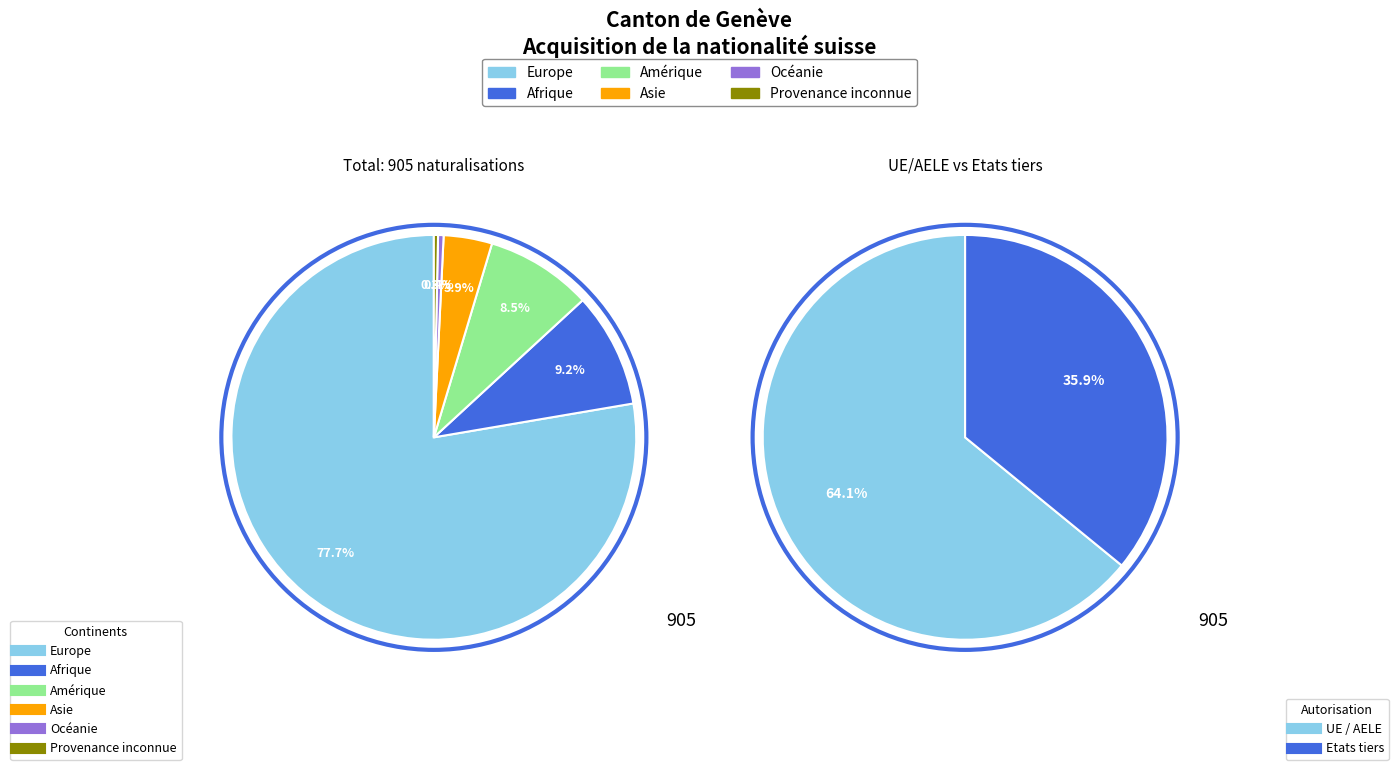

The Amérique slice represents 9% of the pie. True or false?

True